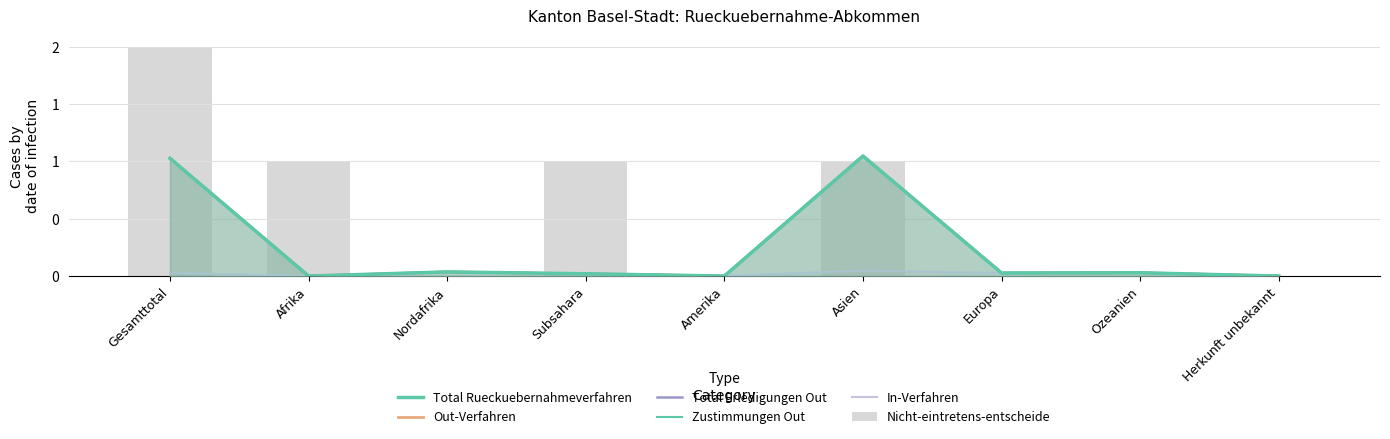

The Total Rueckuebernahmeverfahren series shows 0.0 at Europa. True or false?

False